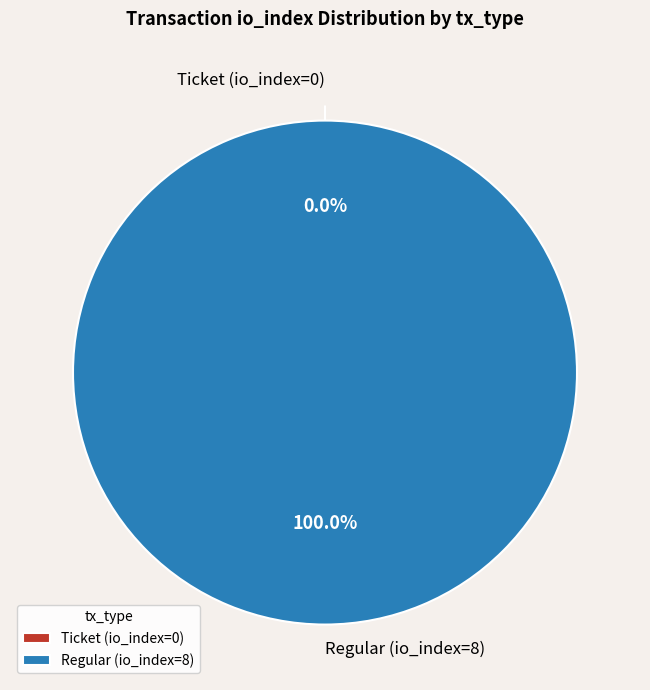

The Regular (io_index=8) slice represents 100% of the pie. True or false?

True